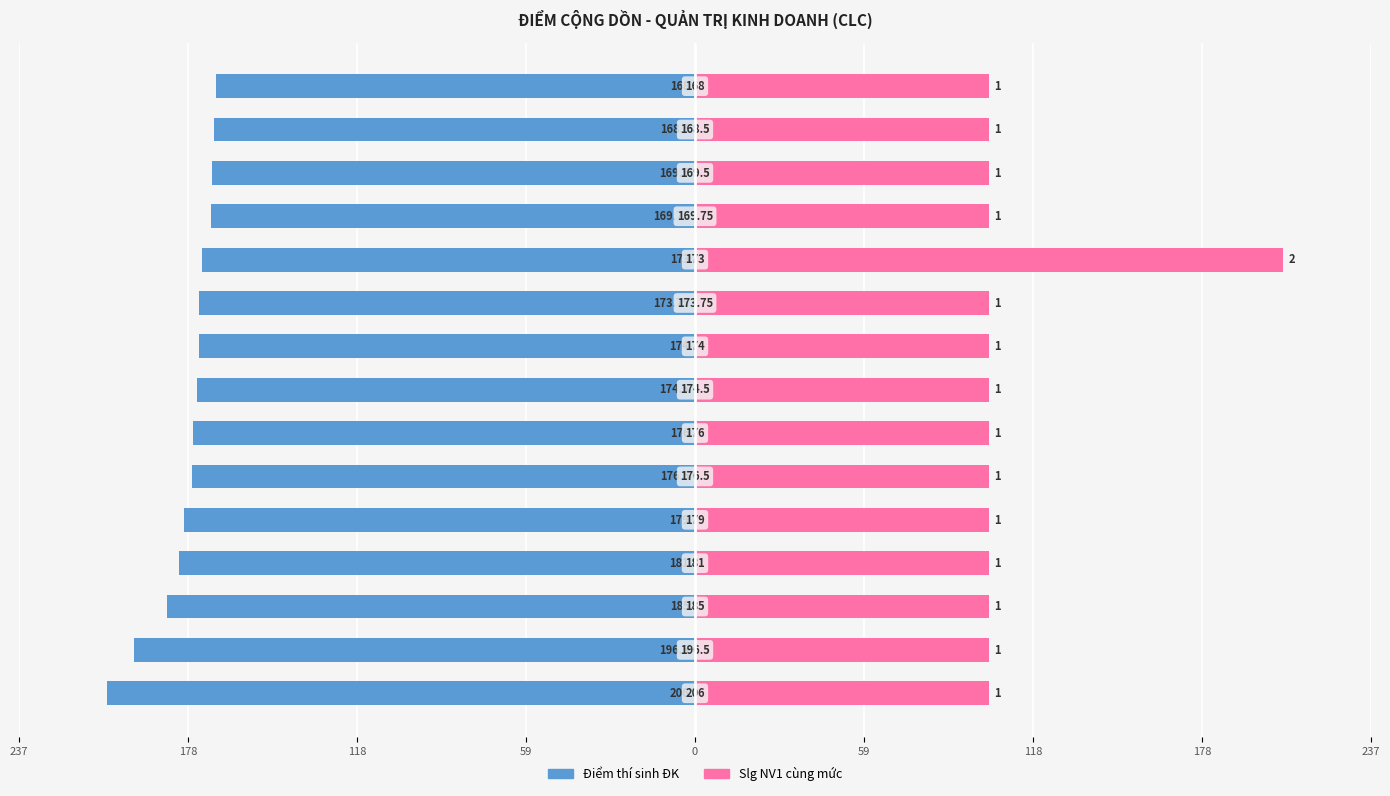

Are the bars grouped side by side (vs. stacked)?

Yes